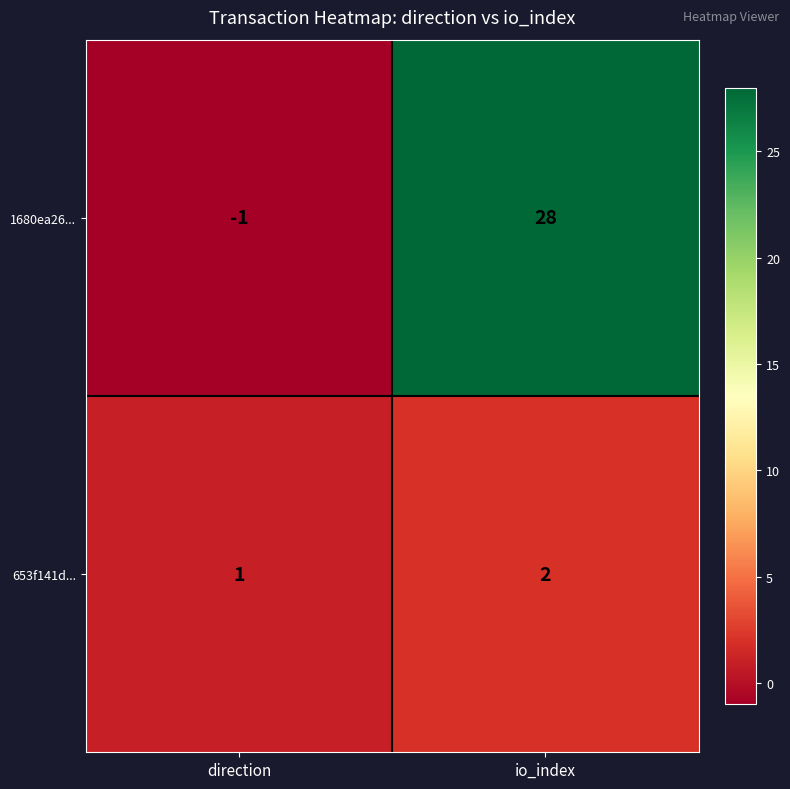

Which series has the largest total across all categories?

1680ea26...